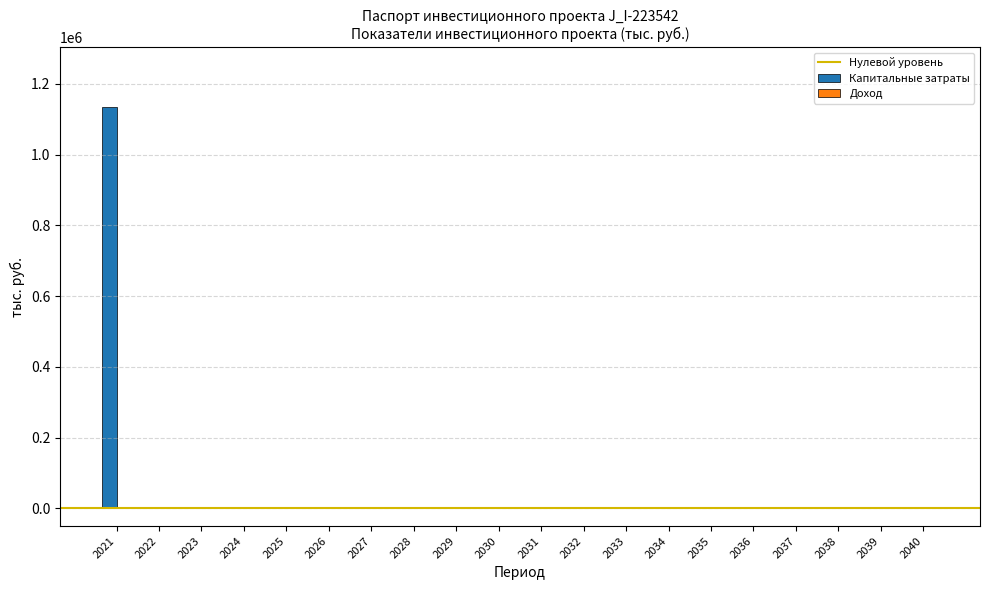

What is the greatest value displayed?

1133815.0